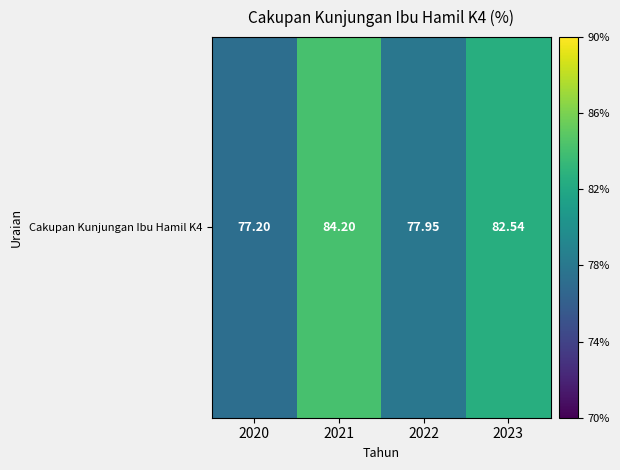

Count the number of categories in the chart.

4